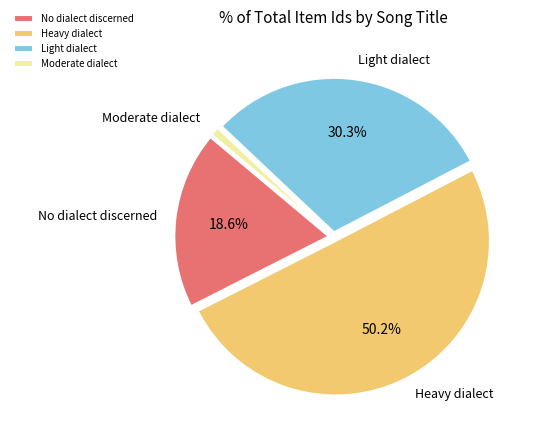

Combined, do Heavy dialect and Light dialect account for over 50%?

Yes